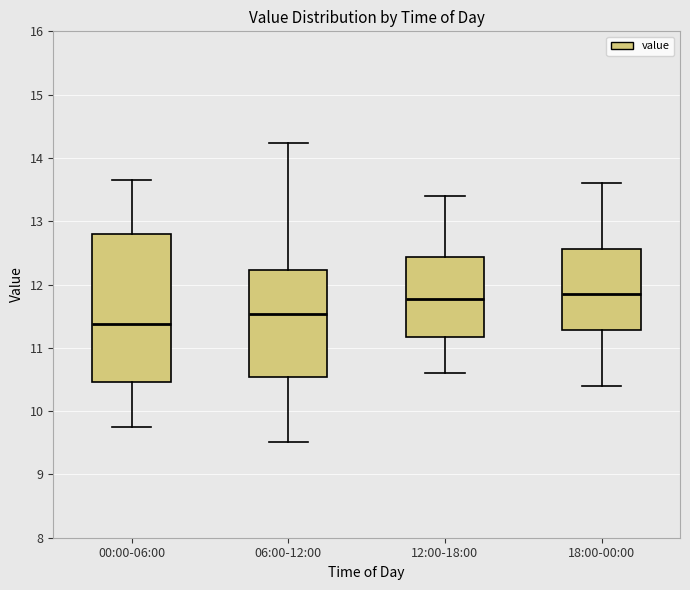

Comparing the boxes themselves (not the whiskers), which one is the tallest?

00:00-06:00